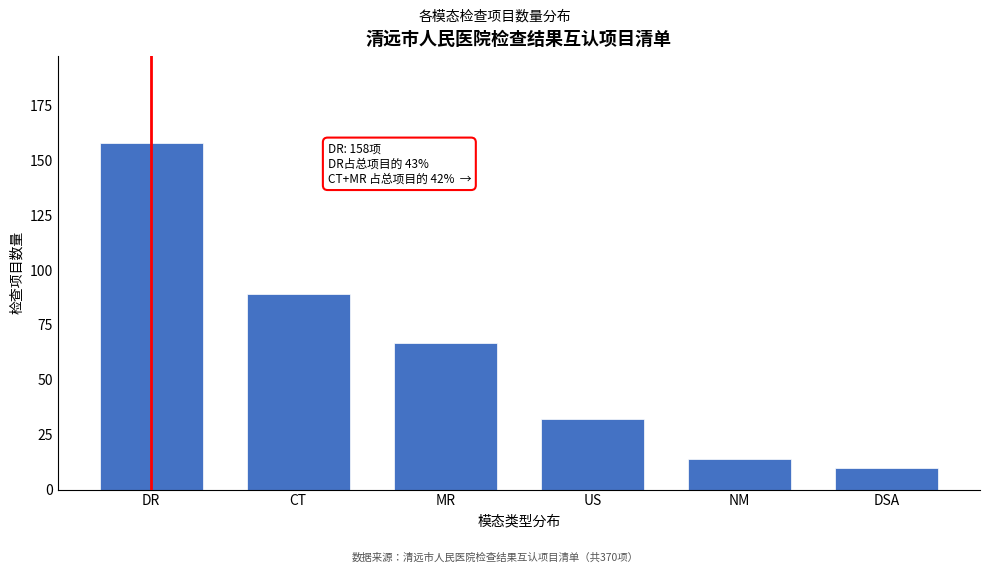

Reading left to right, transcribe all the data shown in this chart.

DR=158	CT=89	MR=67	US=32	NM=14	DSA=10